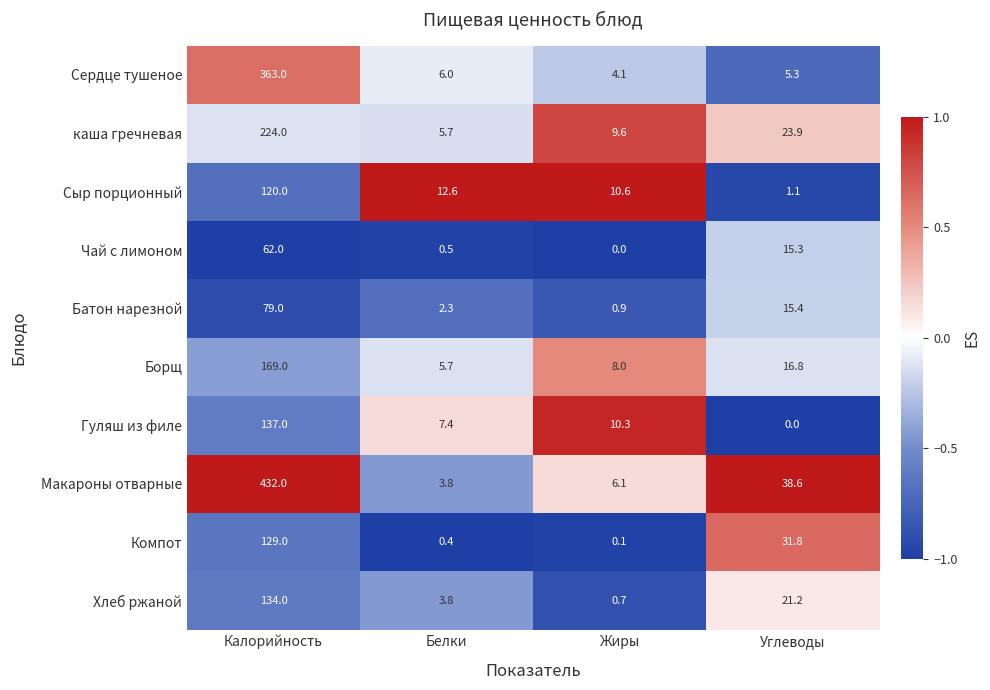

How many data points in Батон нарезной are above 15?

2